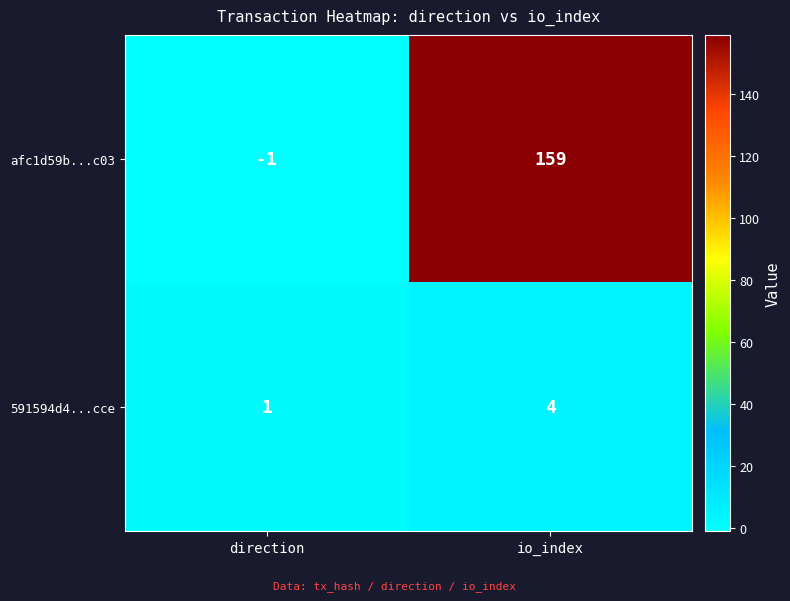

What is the difference between the maximum and minimum values in the 591594d4...cce series?

3